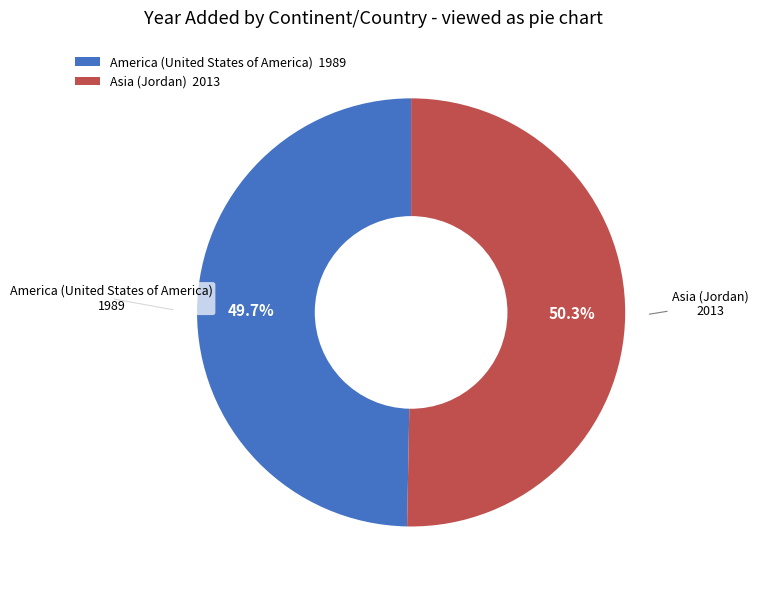

What is the largest slice in the pie chart?

Asia (Jordan)